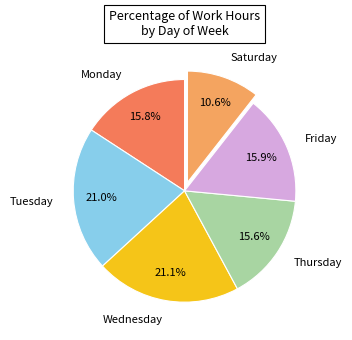

How much of the chart is everything except Wednesday?

78.9%